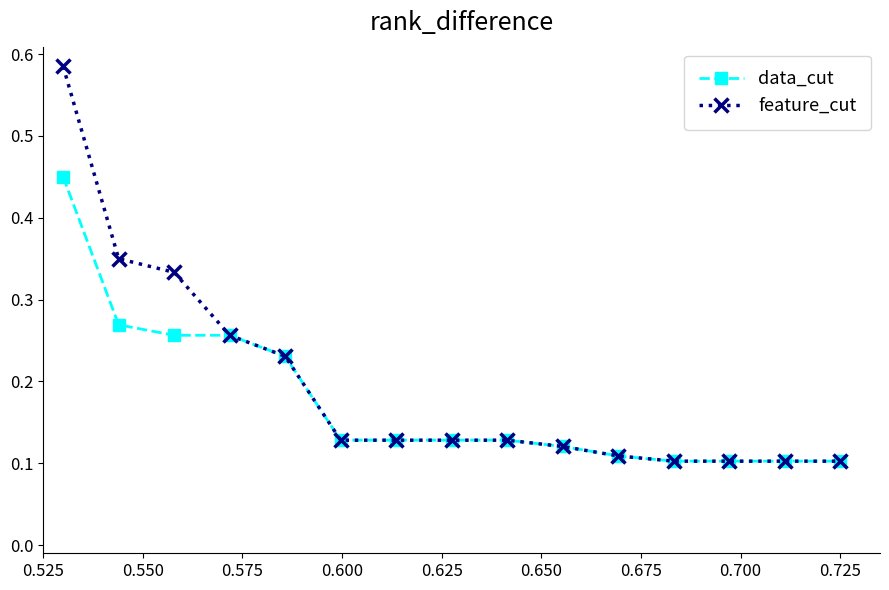

List the series in order of their peak value, highest first.

feature_cut, data_cut